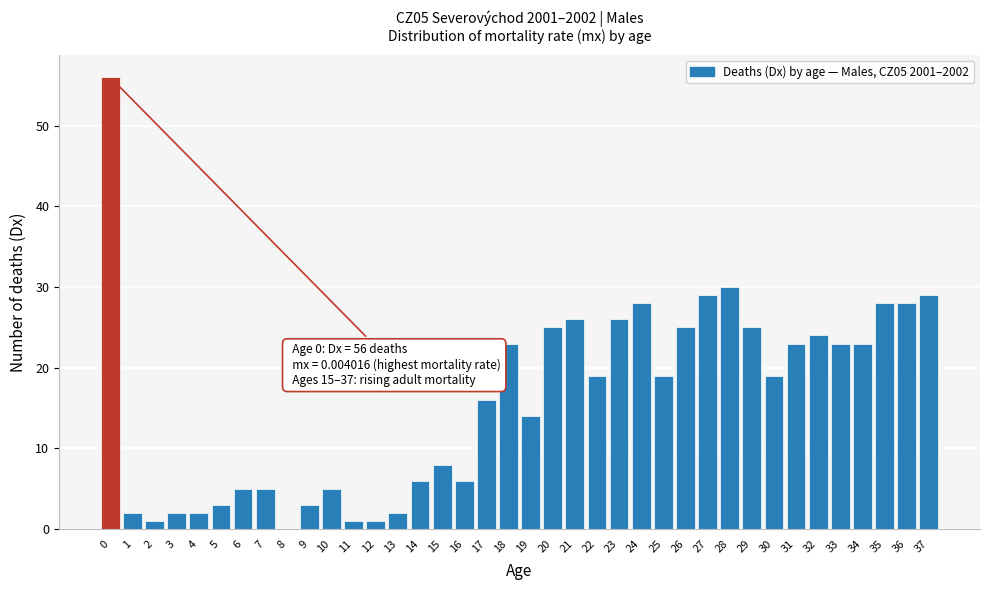

The value at 23 is 26. True or false?

True